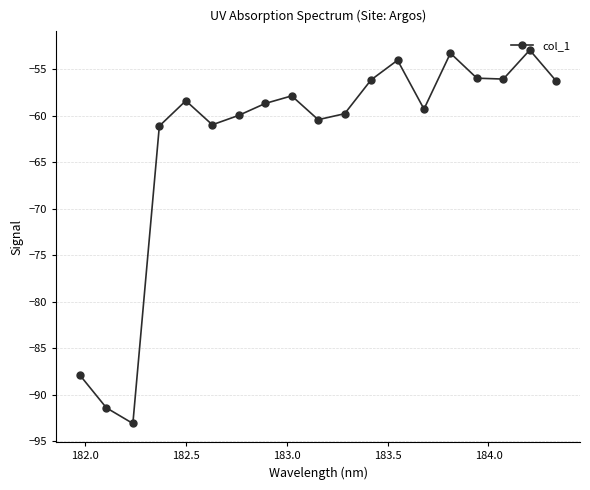

What is the value of the 1st point from the left?

-87.9